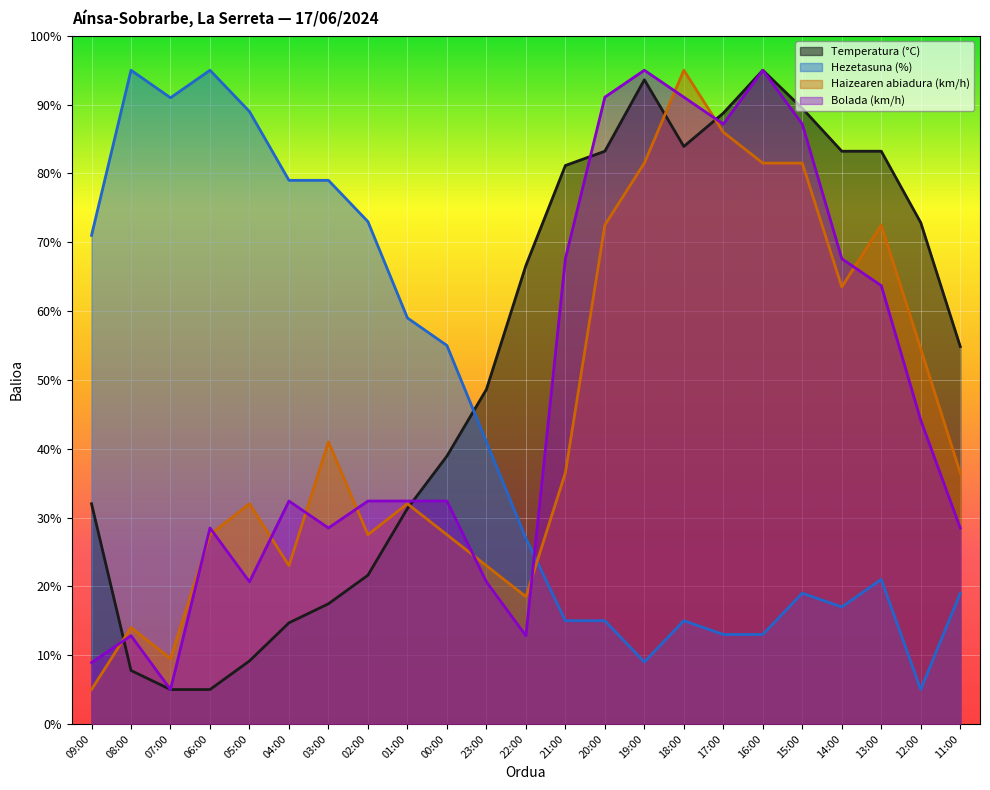

What is the spread (max minus min) of values at 07:00?

86.0